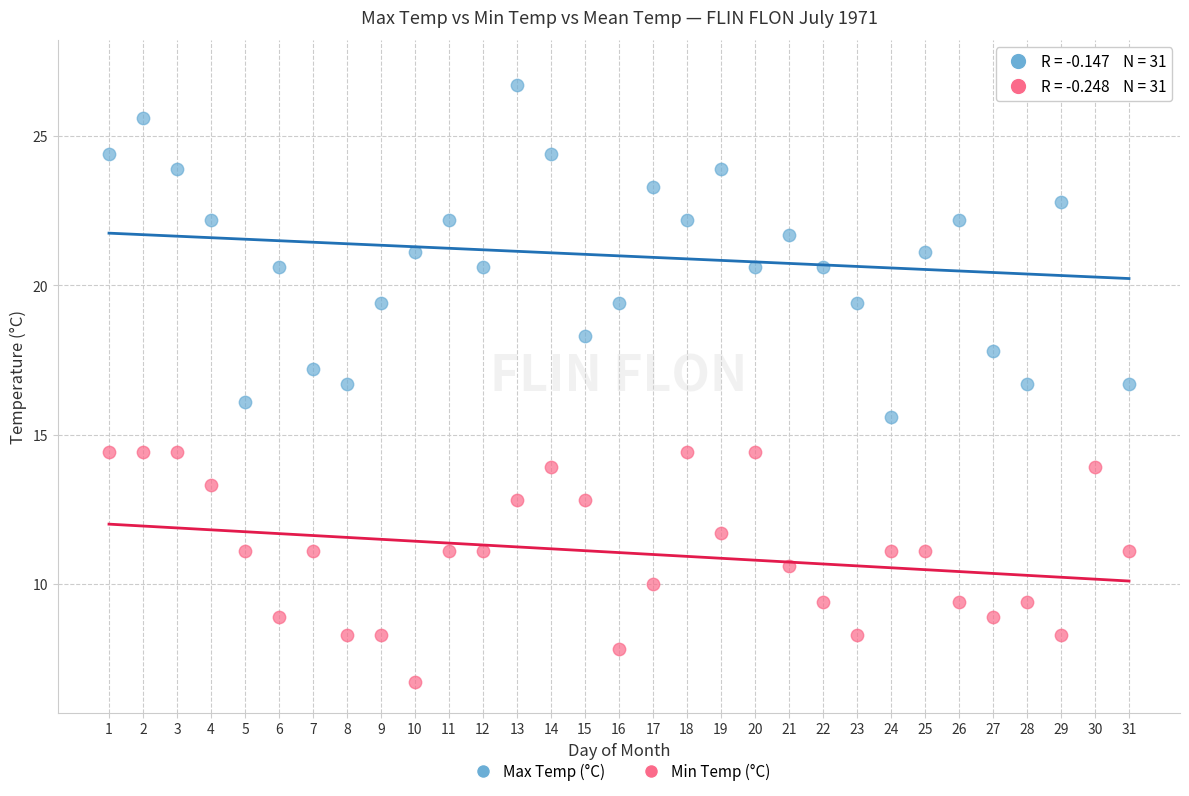

Across all data points, what is the range of X values (max minus min)?

30.0